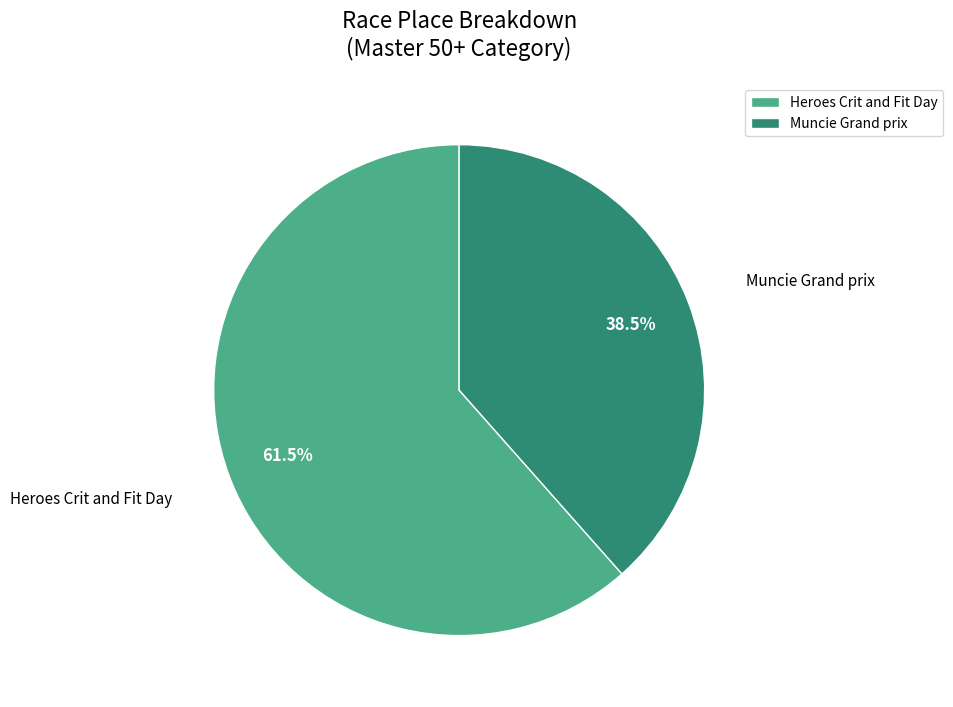

Count the number of slices in the pie.

2